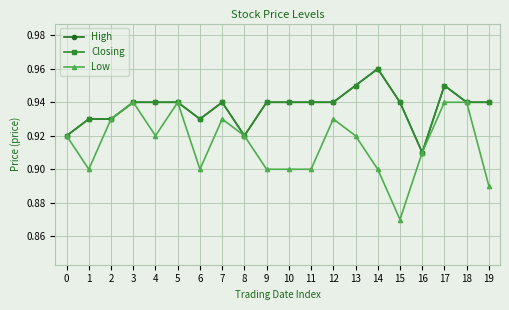

What is the smallest value displayed?

0.9